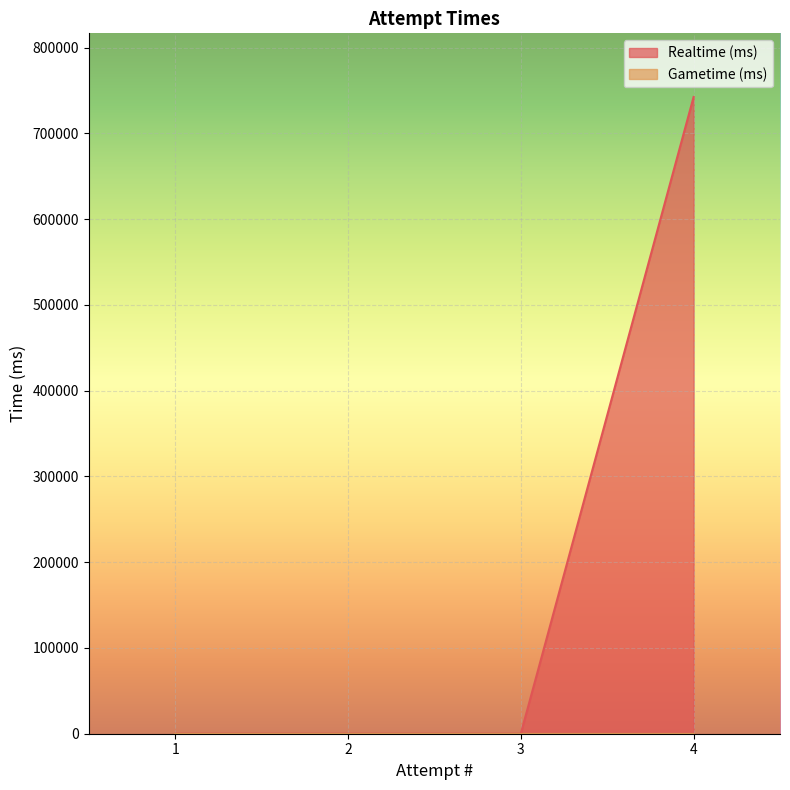

Which category has the highest value across all series?

4